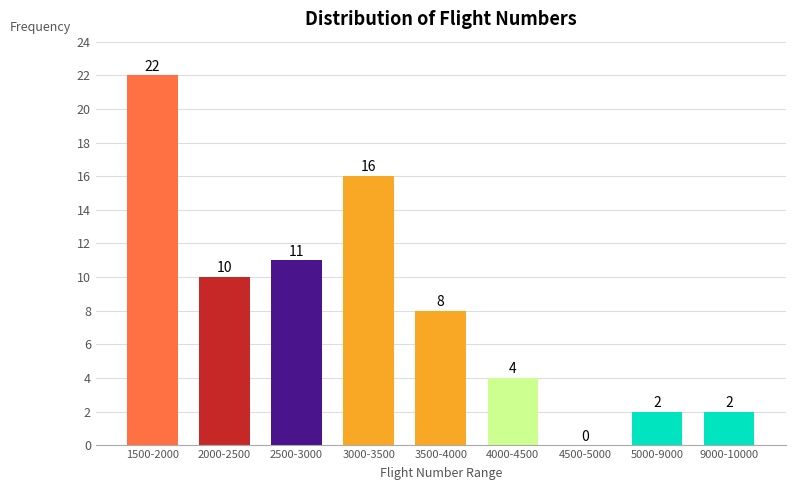

Reading left to right, transcribe all the data shown in this chart.

1500-2000=22	2000-2500=10	2500-3000=11	3000-3500=16	3500-4000=8	4000-4500=4	4500-5000=0	5000-9000=2	9000-10000=2